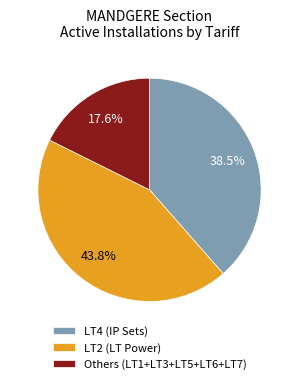

Which has a higher value, Others (LT1+LT3+LT5+LT6+LT7) or LT4 (IP Sets)?

LT4 (IP Sets)